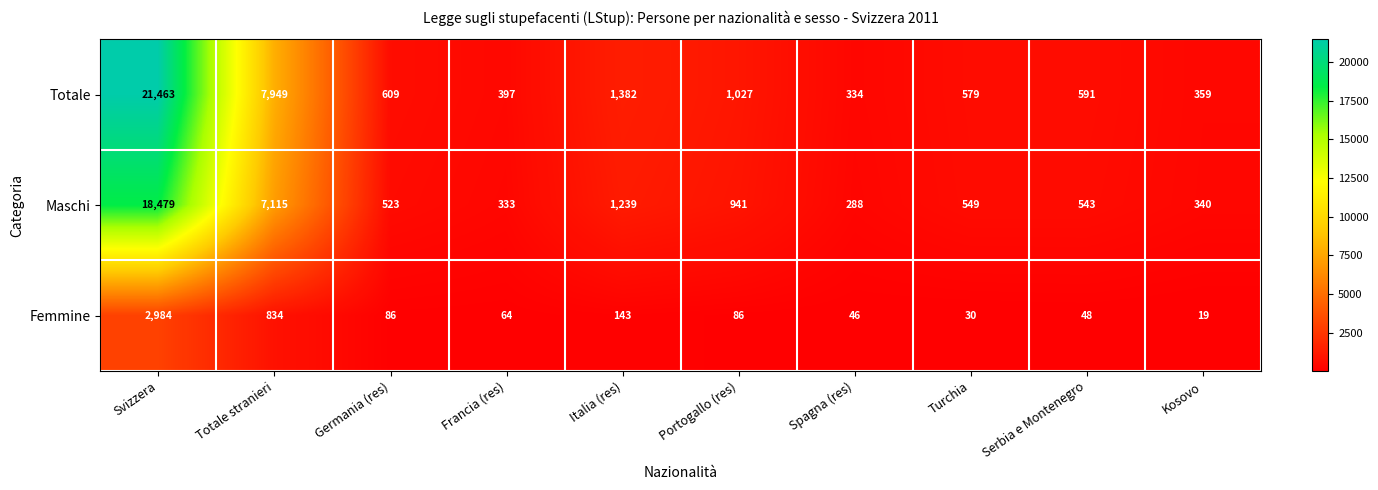

Reading right to left, transcribe all the data shown in this chart.

Totale: Kosovo=359	Serbia e Montenegro=591	Turchia=579	Spagna (res)=334	Portogallo (res)=1027	Italia (res)=1382	Francia (res)=397	Germania (res)=609	Totale stranieri=7949	Svizzera=21463
Maschi: Kosovo=340	Serbia e Montenegro=543	Turchia=549	Spagna (res)=288	Portogallo (res)=941	Italia (res)=1239	Francia (res)=333	Germania (res)=523	Totale stranieri=7115	Svizzera=18479
Femmine: Kosovo=19	Serbia e Montenegro=48	Turchia=30	Spagna (res)=46	Portogallo (res)=86	Italia (res)=143	Francia (res)=64	Germania (res)=86	Totale stranieri=834	Svizzera=2984